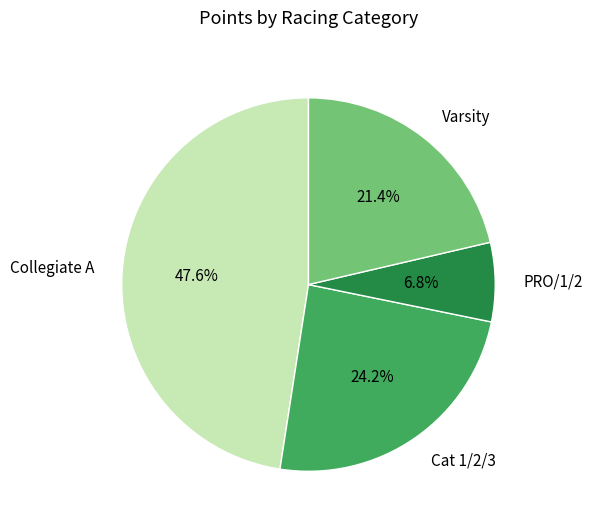

Rank the categories by value from lowest to highest.

PRO/1/2, Varsity, Cat 1/2/3, Collegiate A